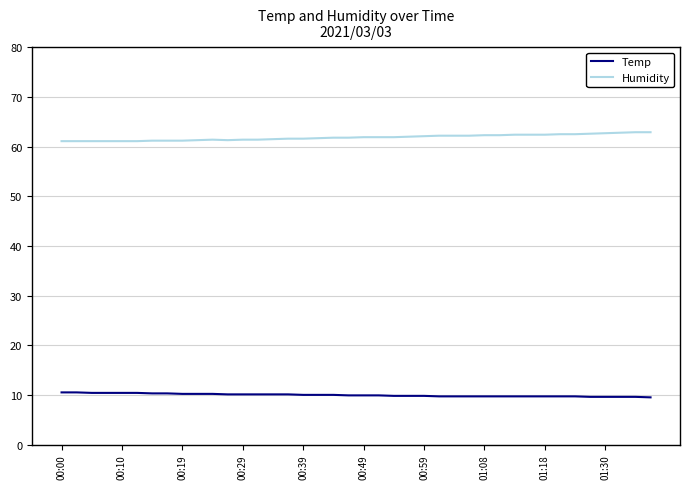

Which series has the largest total across all categories?

Humidity